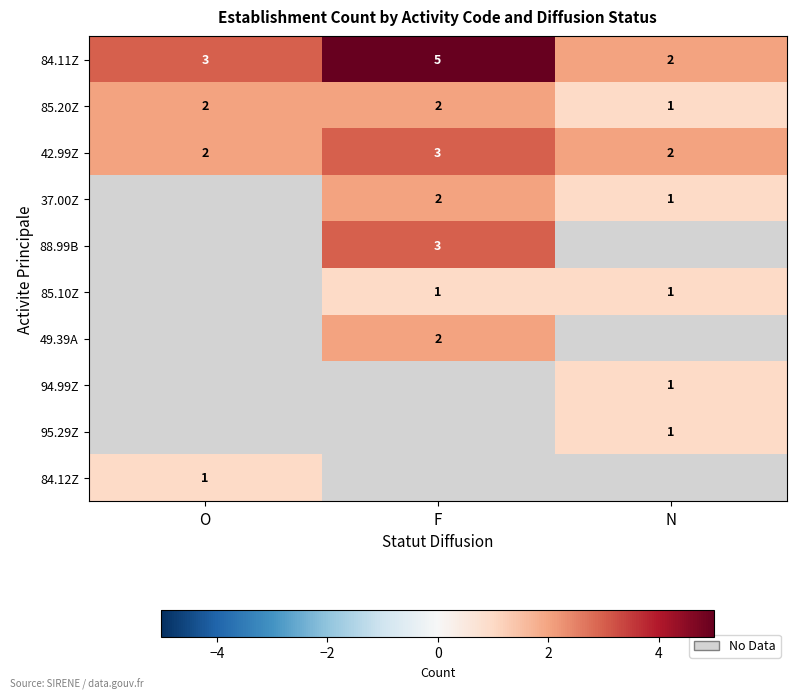

The 49.39A series shows 2 at F. True or false?

True